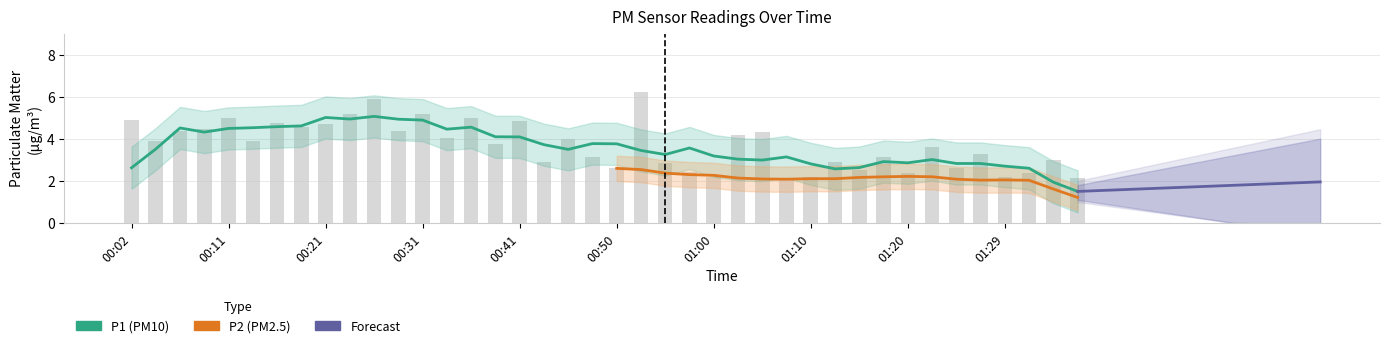

Are the bars grouped side by side (vs. stacked)?

No